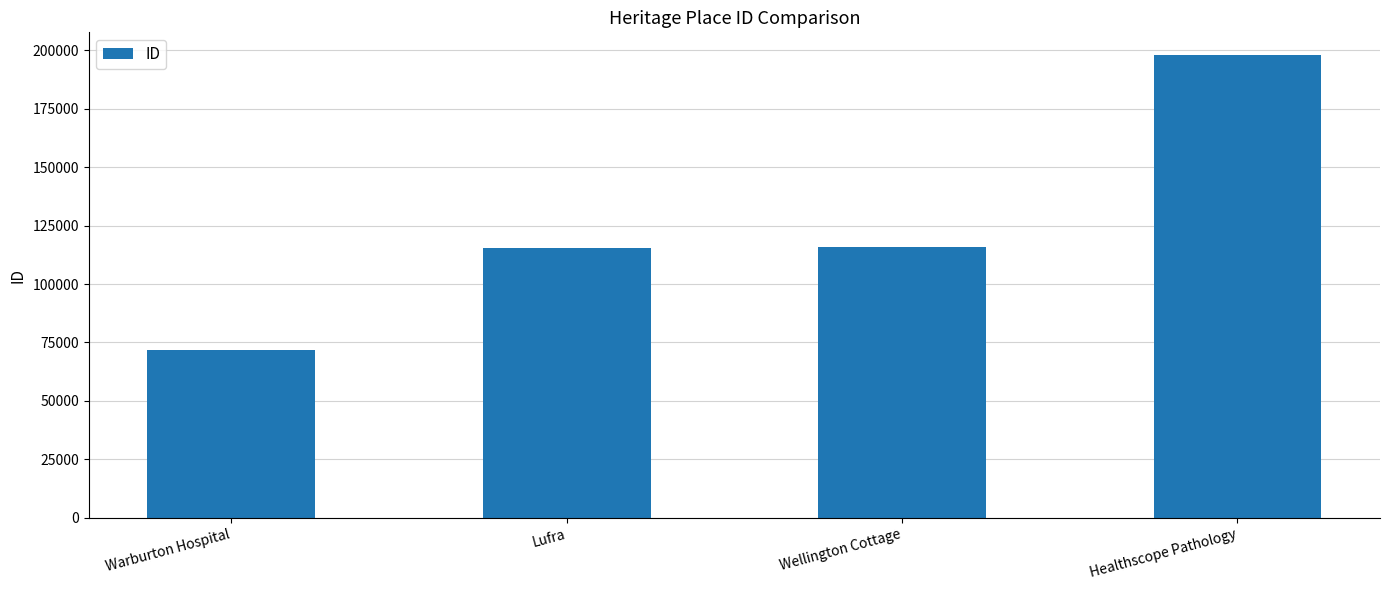

The chart shows a value of 102202 at Warburton Hospital. True or false?

False